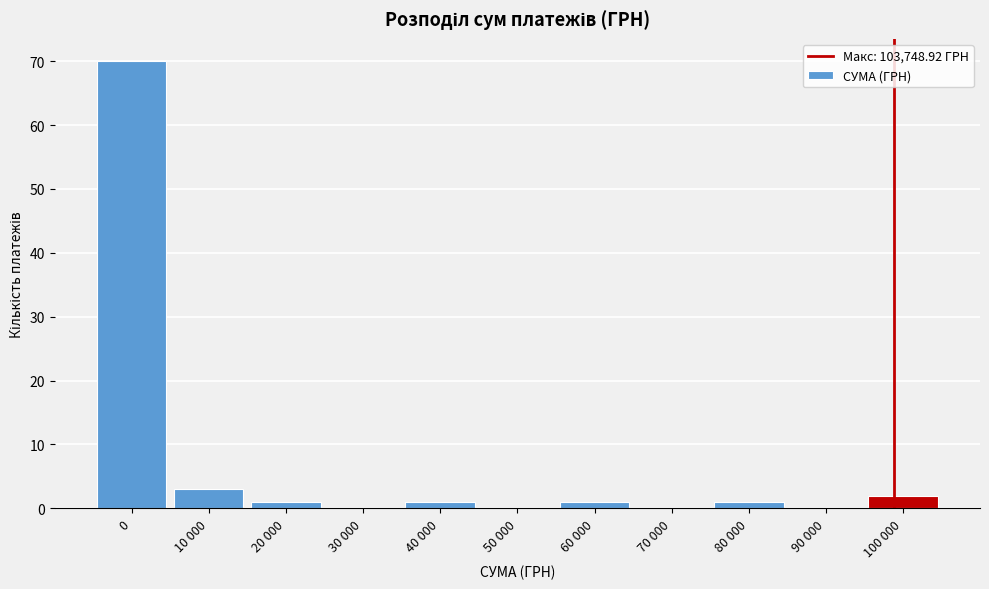

Reading left to right, extract all data points from this chart.

0=70	10 000=3	20 000=1	30 000=0	40 000=1	50 000=0	60 000=1	70 000=0	80 000=1	90 000=0	100 000=2